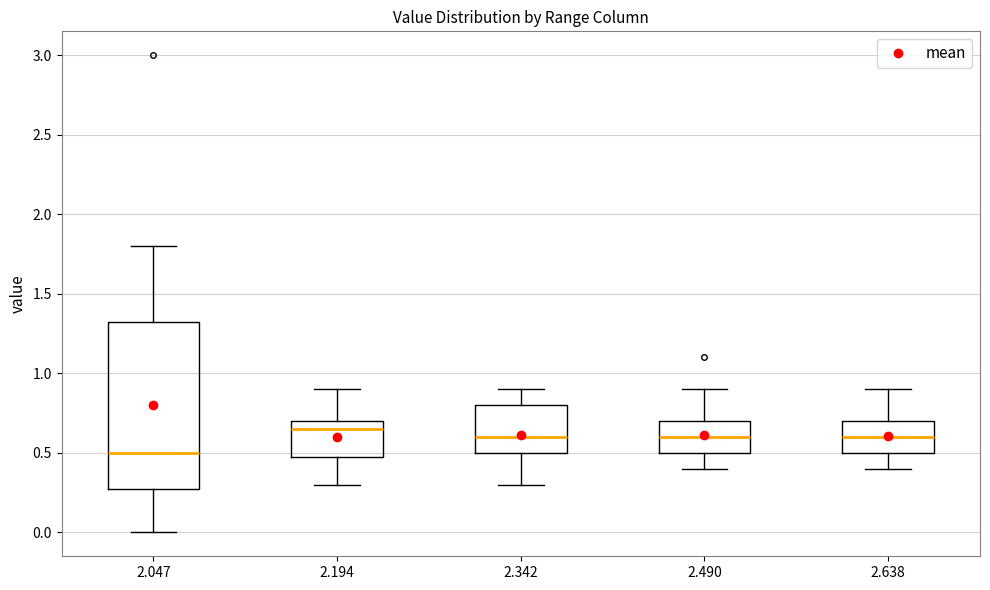

Comparing the boxes themselves (not the whiskers), which one is the tallest?

2.047